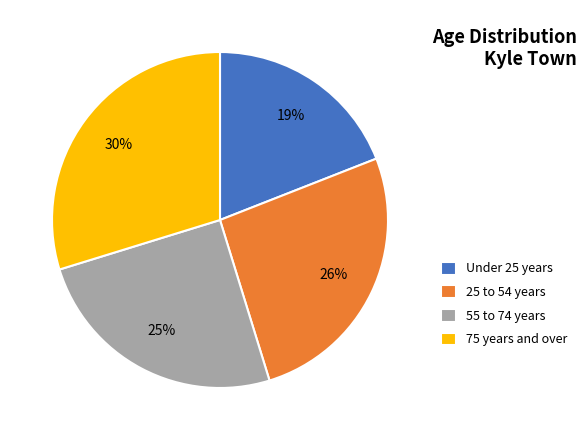

Is it true that Under 25 years is 19% of the pie?

True